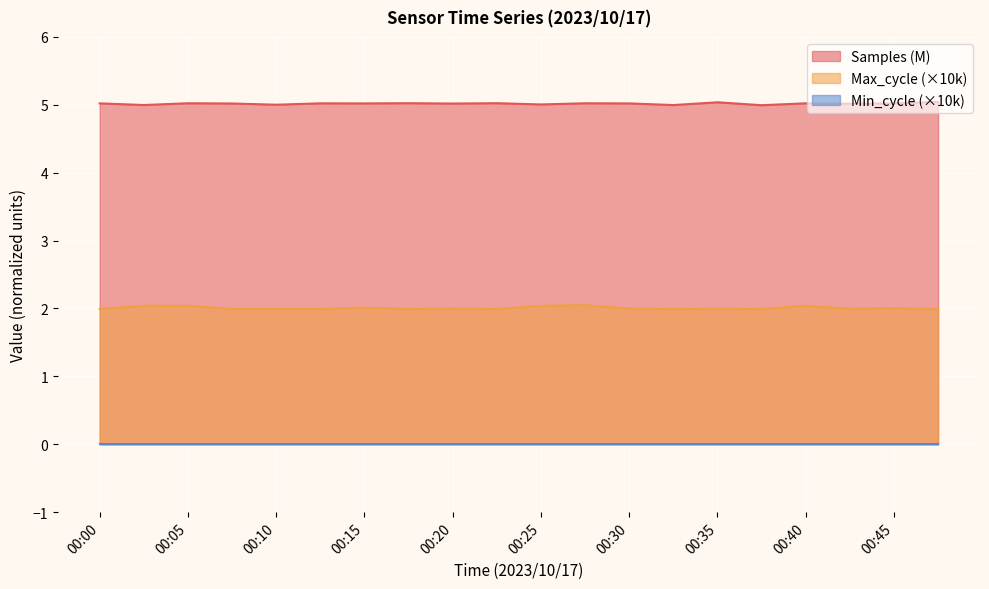

Count the number of categories in the chart.

20